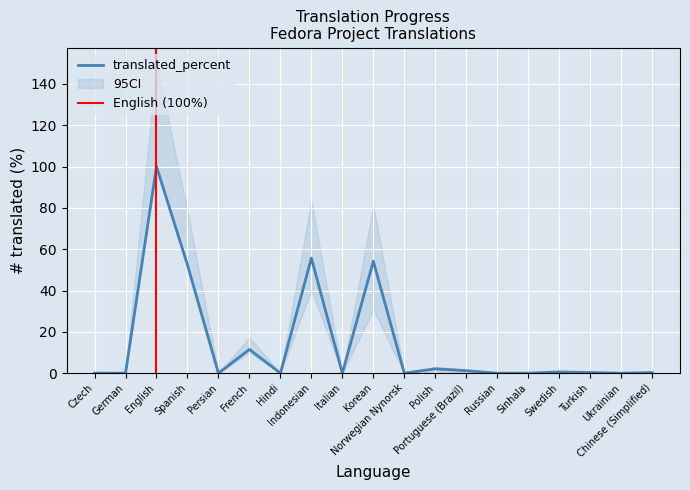

Which series has the largest range (max minus min)?

translated